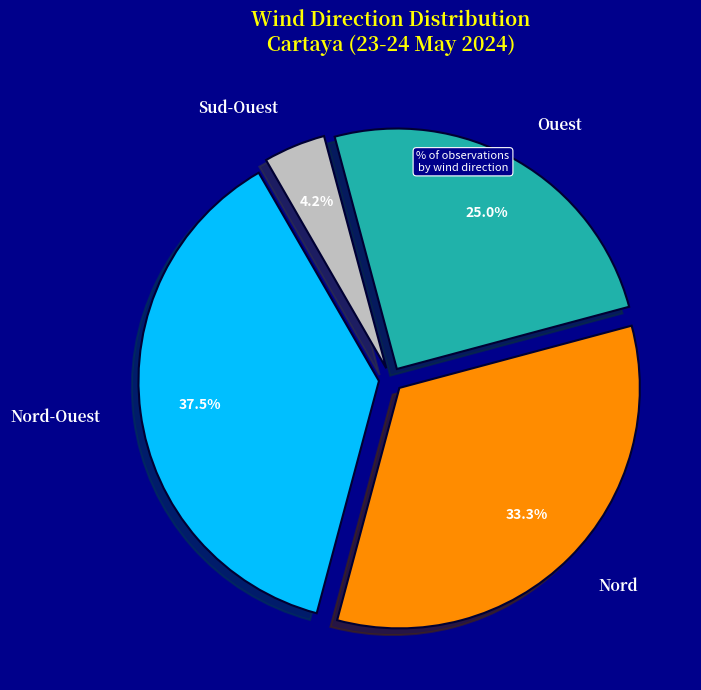

Does any single category account for the majority?

No